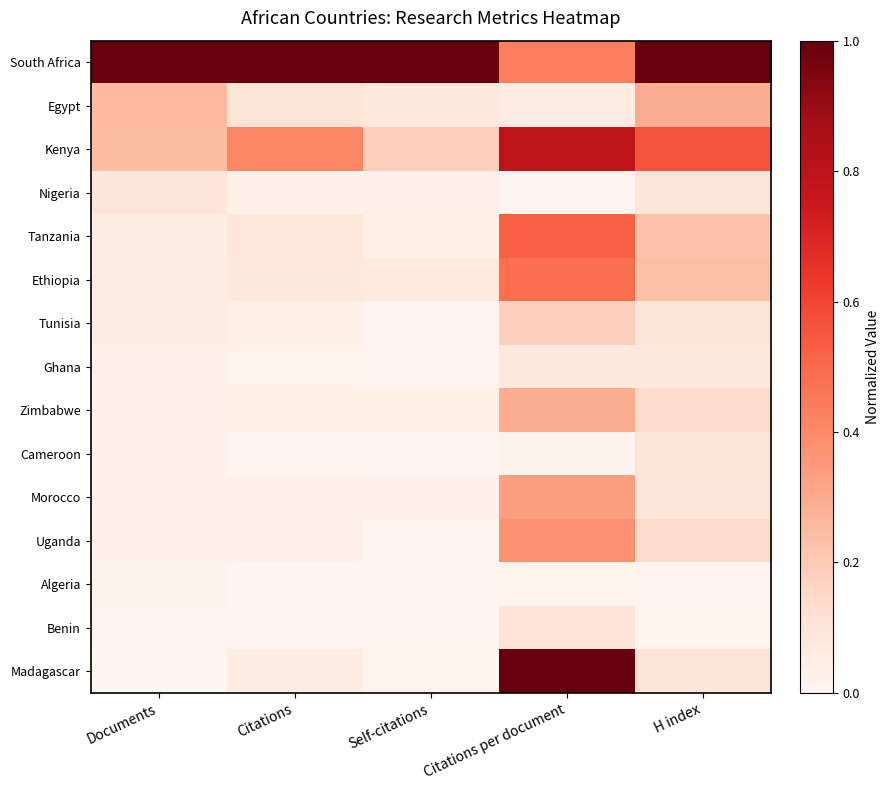

Reading left to right, what are all the values shown in this chart?

South Africa: Documents=1.0	Citations=1.0	Self-citations=1.0	Citations per document=0.4	H index=1.0
Egypt: Documents=0.3	Citations=0.1	Self-citations=0.1	Citations per document=0.1	H index=0.3
Kenya: Documents=0.2	Citations=0.4	Self-citations=0.2	Citations per document=0.8	H index=0.6
Nigeria: Documents=0.1	Citations=0.0	Self-citations=0.0	Citations per document=0.0	H index=0.1
Tanzania: Documents=0.1	Citations=0.1	Self-citations=0.0	Citations per document=0.5	H index=0.2
Ethiopia: Documents=0.1	Citations=0.1	Self-citations=0.1	Citations per document=0.5	H index=0.2
Tunisia: Documents=0.1	Citations=0.0	Self-citations=0.0	Citations per document=0.2	H index=0.1
Ghana: Documents=0.0	Citations=0.0	Self-citations=0.0	Citations per document=0.1	H index=0.1
Zimbabwe: Documents=0.0	Citations=0.0	Self-citations=0.0	Citations per document=0.3	H index=0.1
Cameroon: Documents=0.0	Citations=0.0	Self-citations=0.0	Citations per document=0.0	H index=0.1
Morocco: Documents=0.0	Citations=0.0	Self-citations=0.0	Citations per document=0.3	H index=0.1
Uganda: Documents=0.0	Citations=0.0	Self-citations=0.0	Citations per document=0.4	H index=0.1
Algeria: Documents=0.0	Citations=0.0	Self-citations=0.0	Citations per document=0.0	H index=0.0
Benin: Documents=0.0	Citations=0.0	Self-citations=0.0	Citations per document=0.1	H index=0.0
Madagascar: Documents=0.0	Citations=0.1	Self-citations=0.0	Citations per document=1.0	H index=0.1